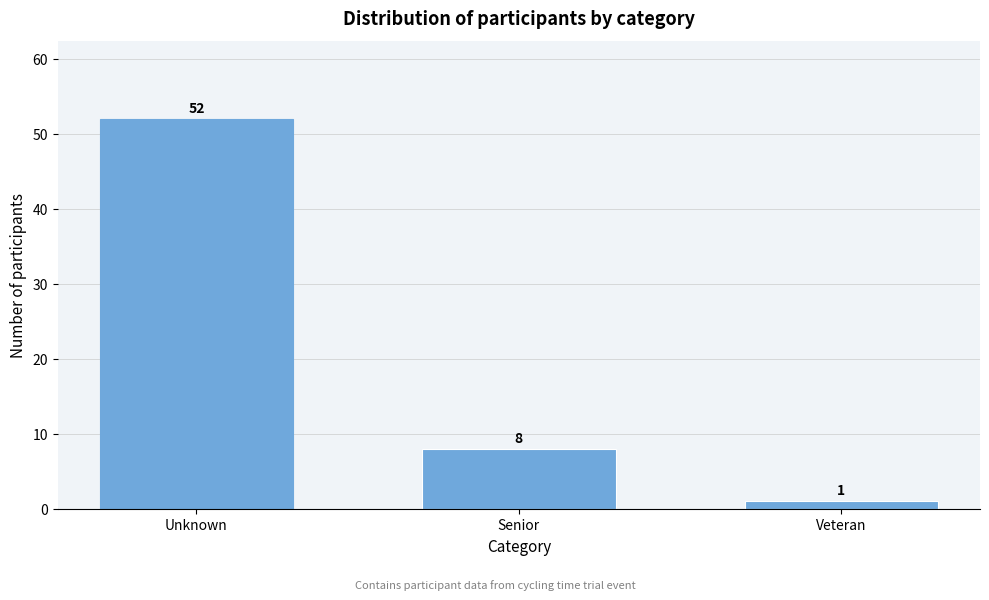

Reading left to right, extract all data points from this chart.

52	8	1